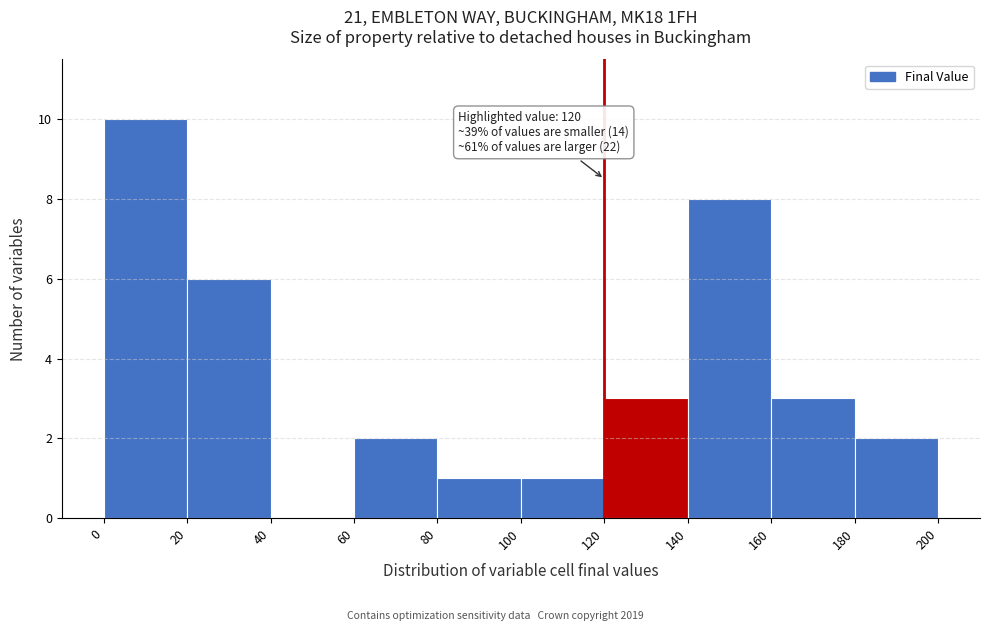

Which range on the x-axis has the tallest bar?

0 to 20